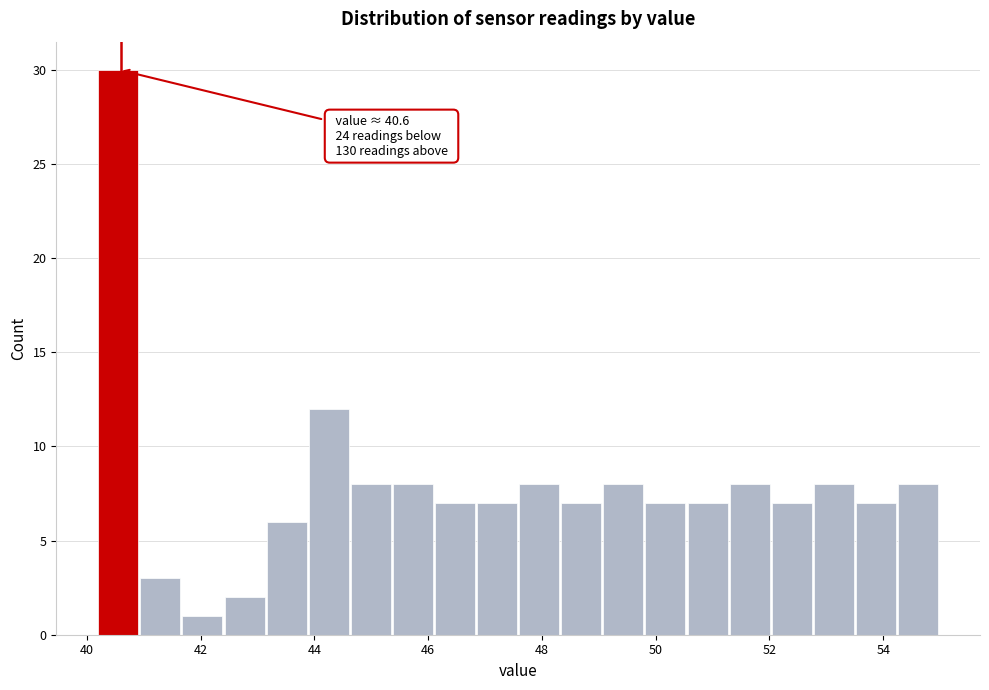

Read against the x-axis, roughly where is the centre of the tallest bar?

40.6